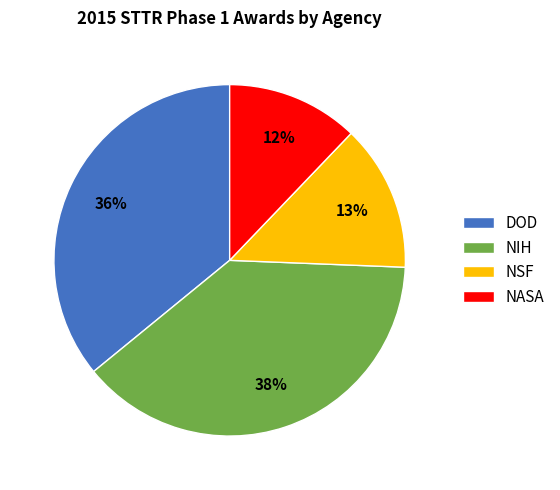

To the nearest percent, what is the difference between the largest and smallest slice percentages?

26%